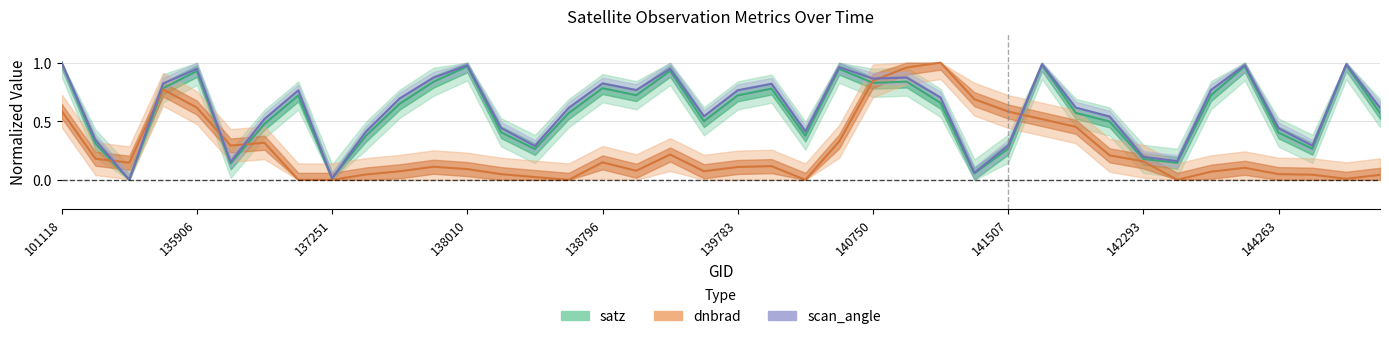

Between 142871 and 144659, which is larger?

142871